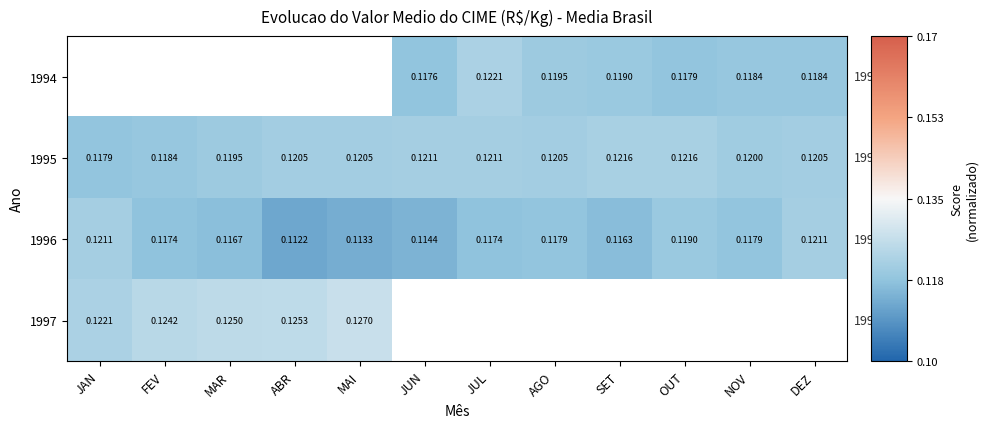

Where is 1996 nearest to the value 0?

ABR